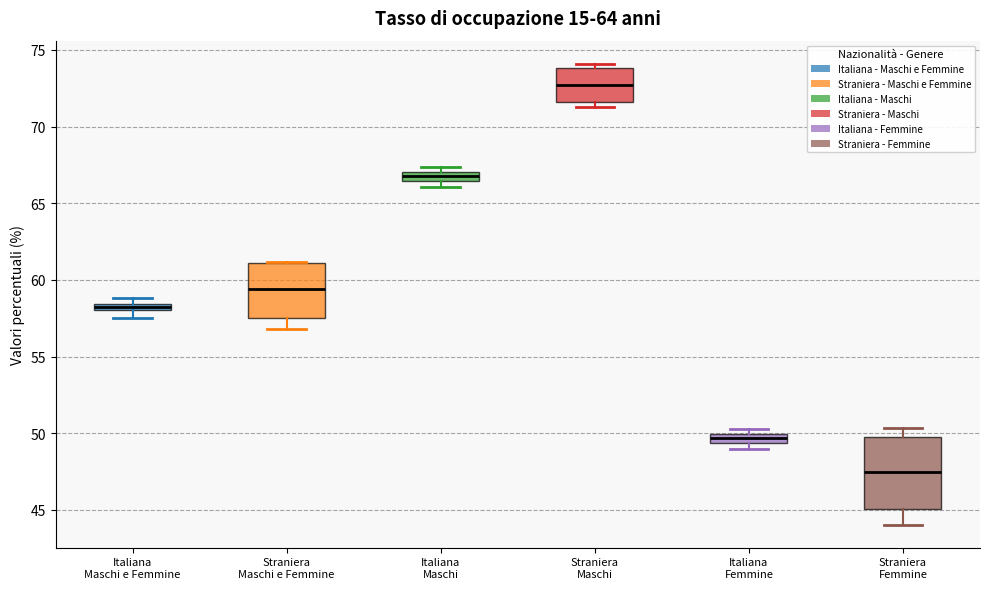

Comparing the boxes themselves (not the whiskers), which one is the tallest?

Straniera Femmine